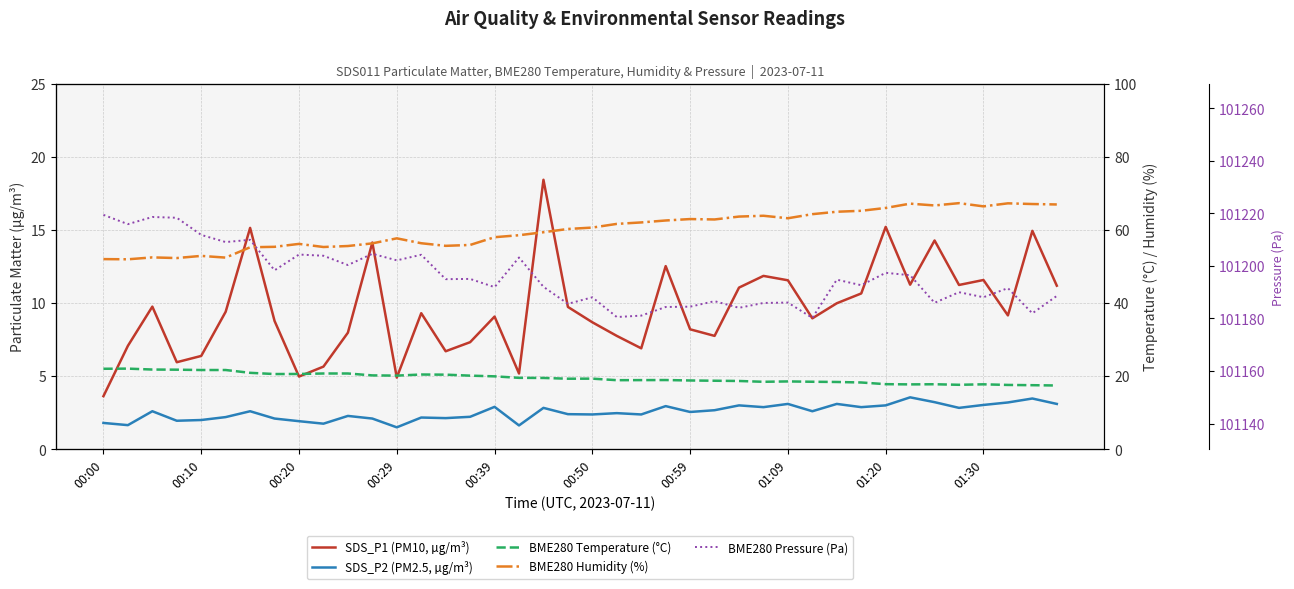

True or false: BME280 Humidity (%) and SDS_P2 (PM2.5, µg/m³) intersect in this chart.

False